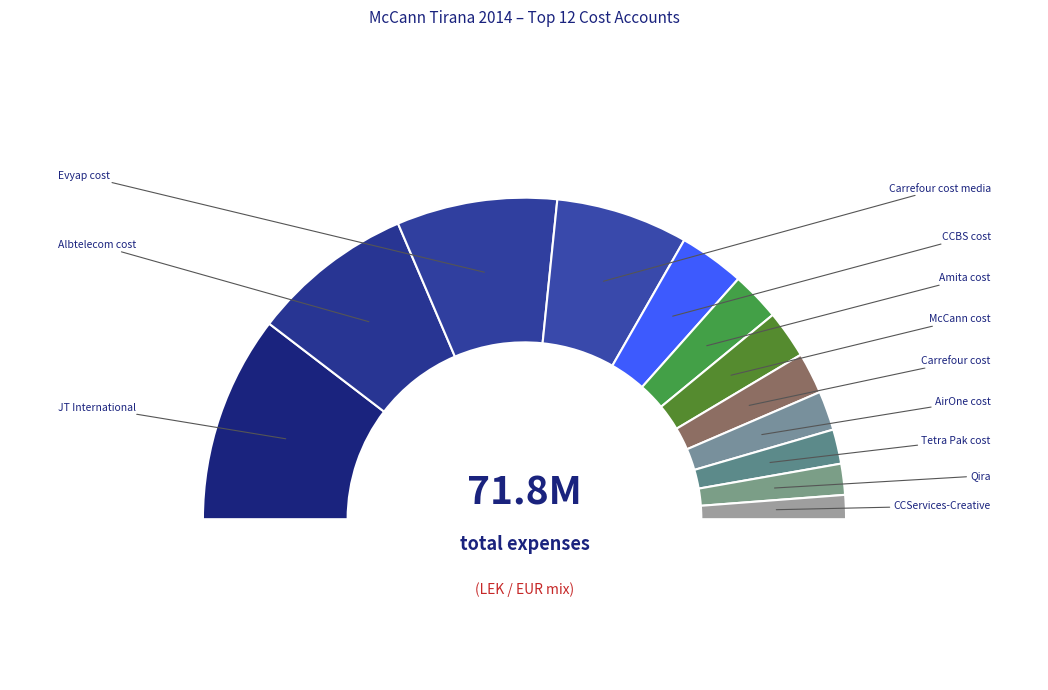

Is it true that JT International is 21% of the pie?

True